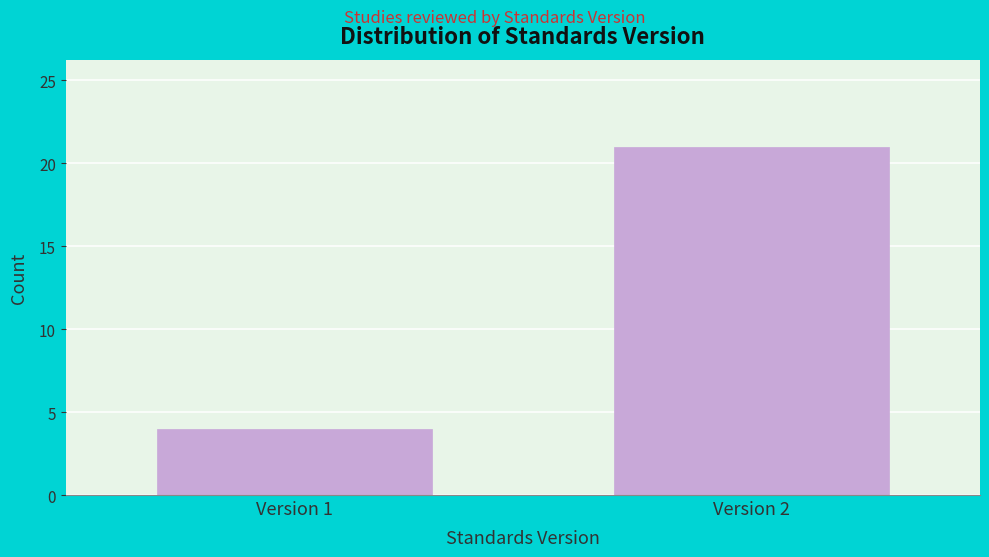

Reading left to right, extract all data points from this chart.

4	21